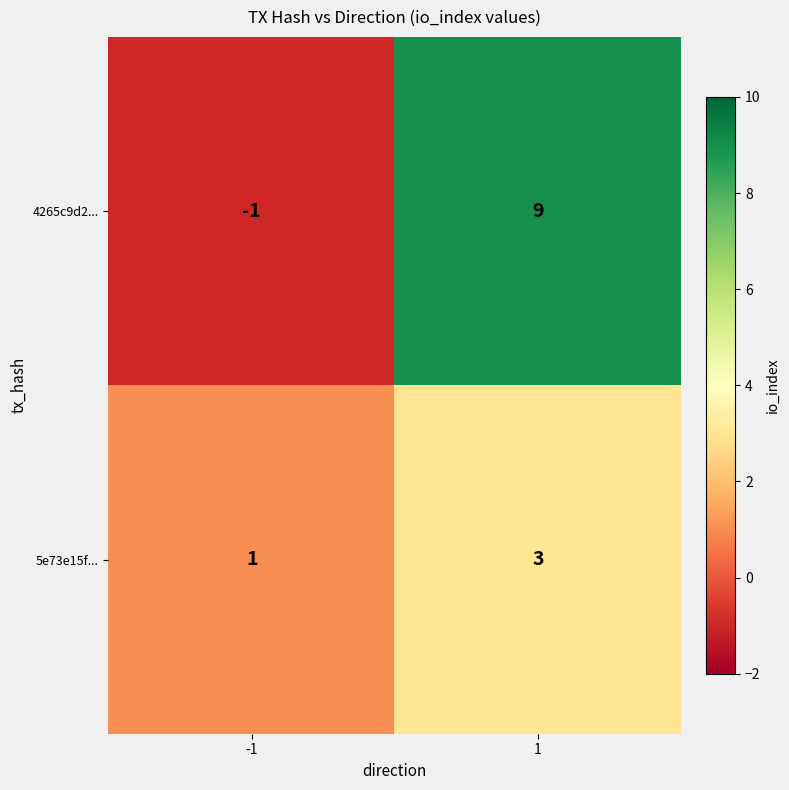

What is the maximum value shown in the chart?

9